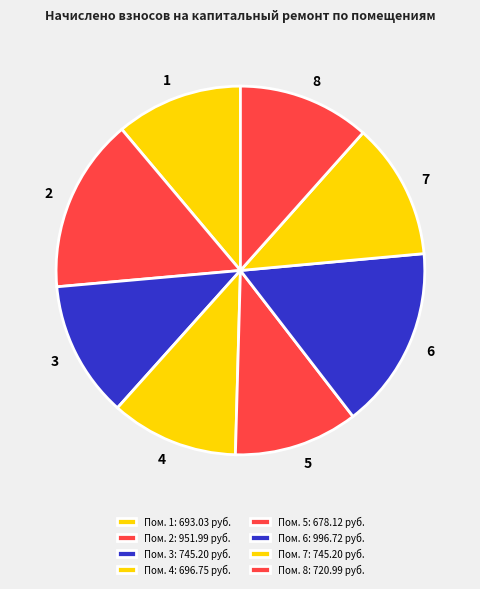

Do 1 and 6 together represent more than half of the pie?

No